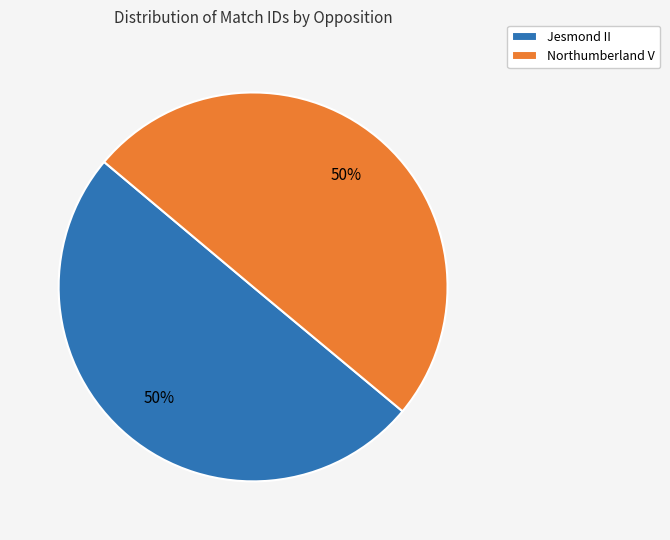

Is it true that Jesmond II is 50% of the pie?

True